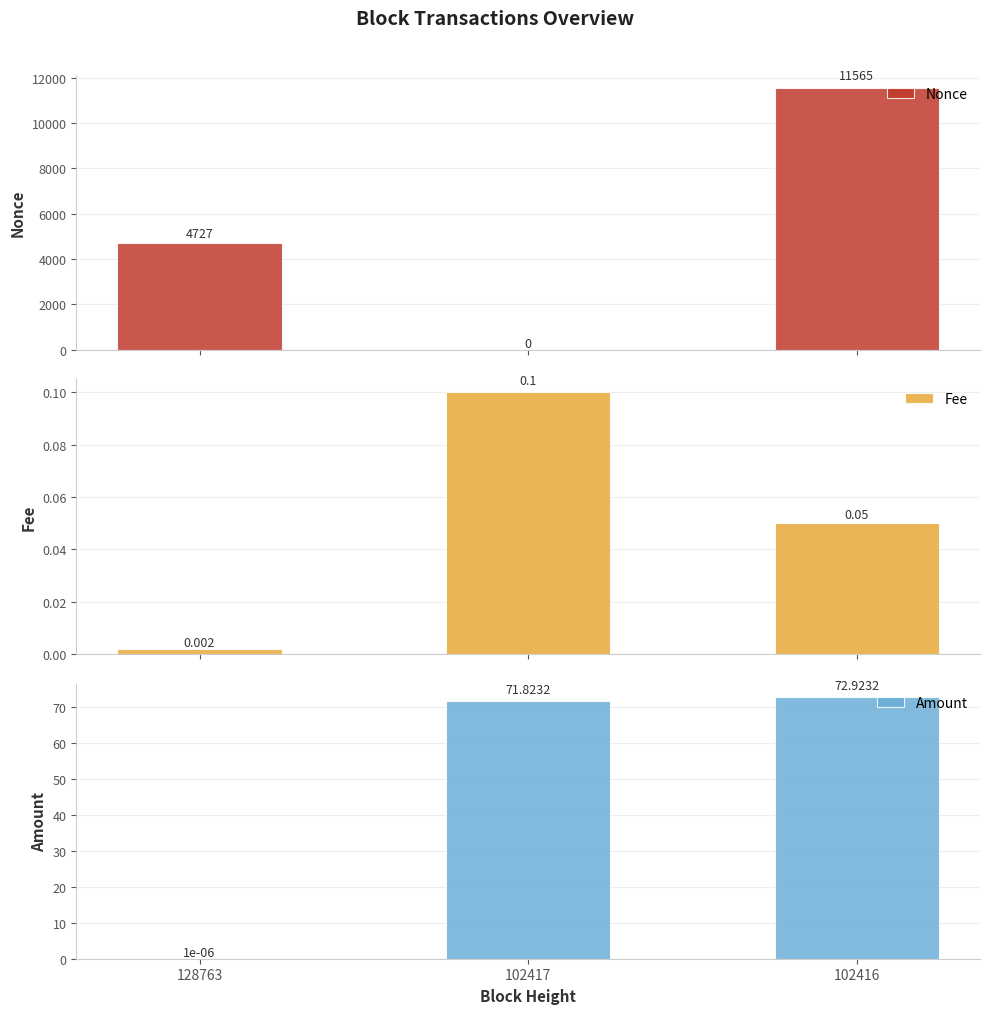

Is it true that Fee equals 0.0 at 102417?

False